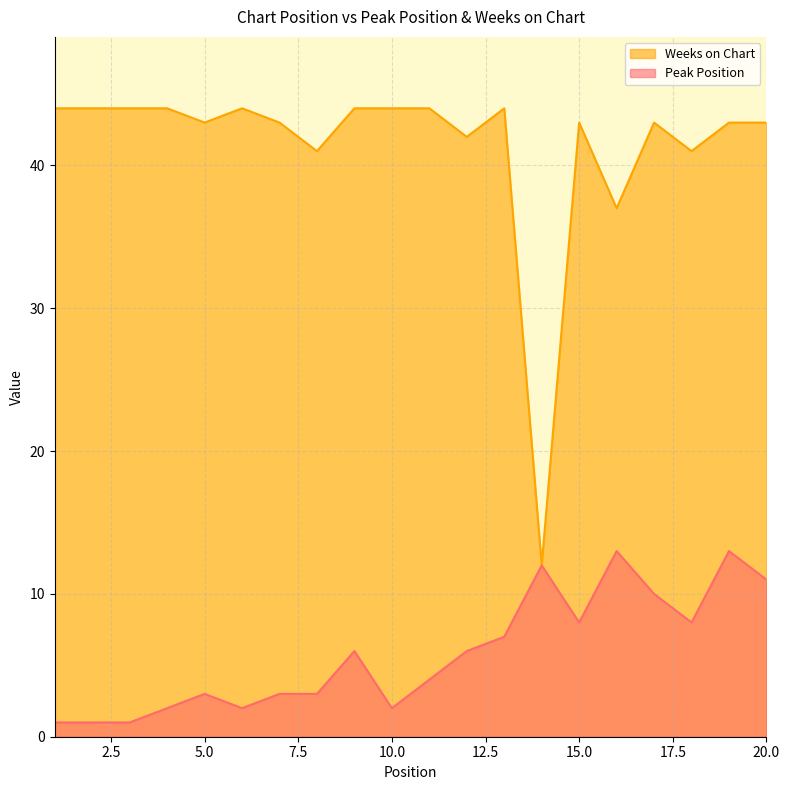

Reading right to left, list all the values displayed in this chart.

Peak Position: 11	13	8	10	13	8	12	7	6	4	2	6	3	3	2	3	2	1	1	1
Weeks on Chart: 43	43	41	43	37	43	12	44	42	44	44	44	41	43	44	43	44	44	44	44